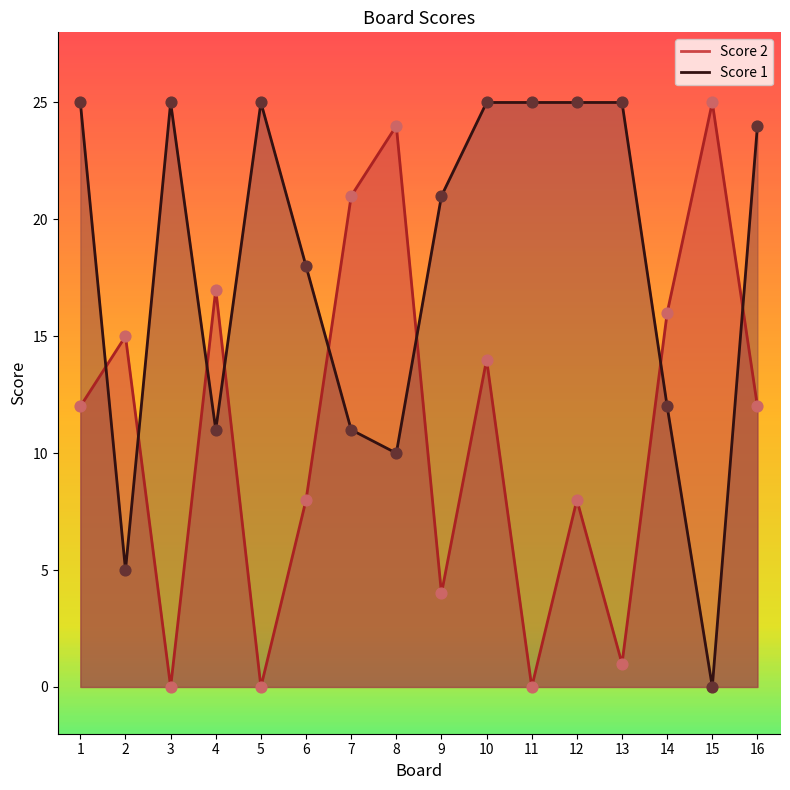

What are all the series names shown in the legend?

Score 2, Score 1